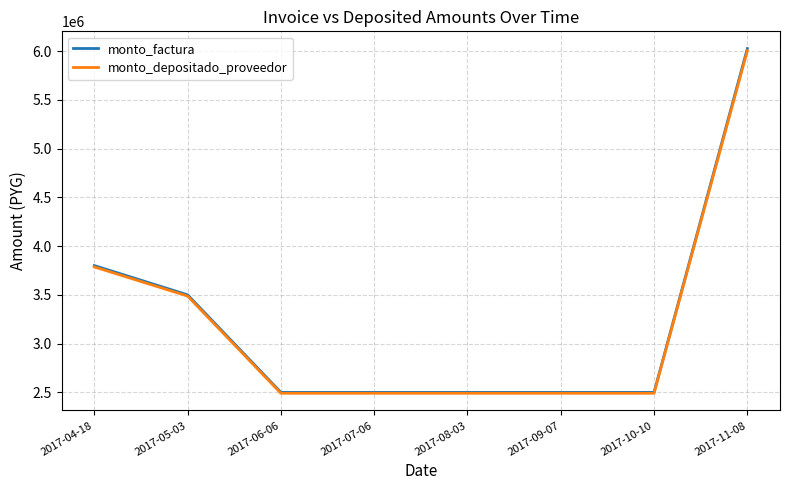

How many lines are shown in the chart?

2